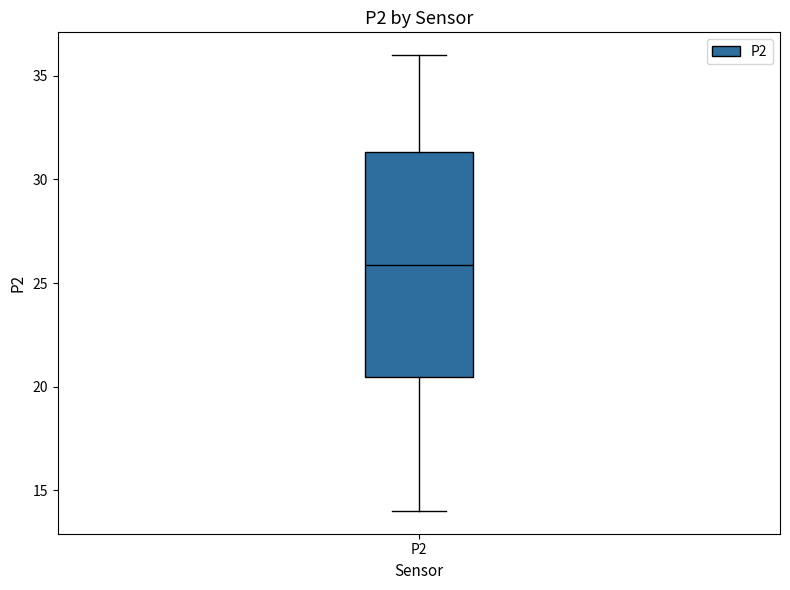

Where is the lower edge of the box for P2 on the y-axis? The values are not printed on the chart, so give them approximately, as read against the axis.

20.5